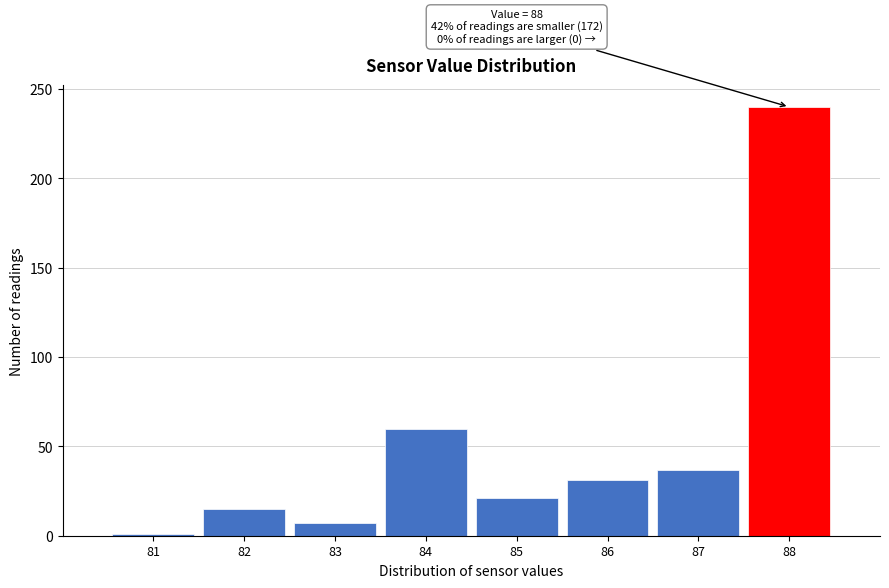

Over which range of the x-axis is the bar tallest?

87.5 to 88.5